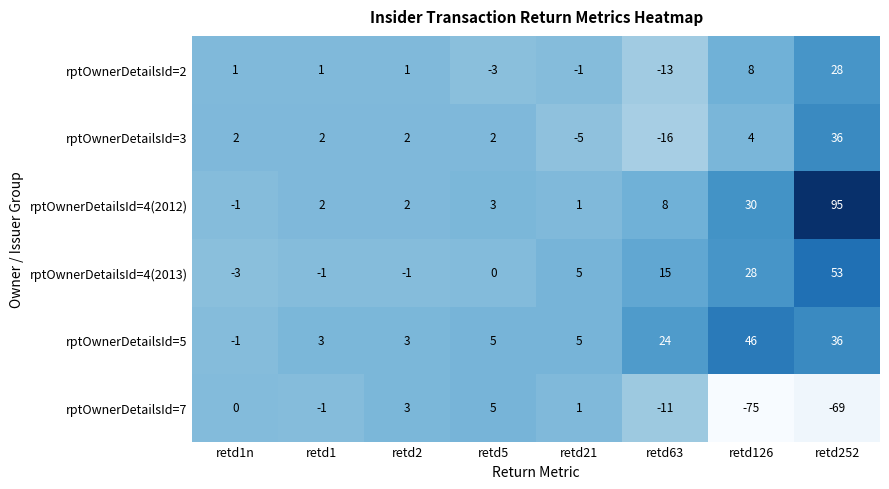

Where is rptOwnerDetailsId=3 nearest to the value 10?

retd126